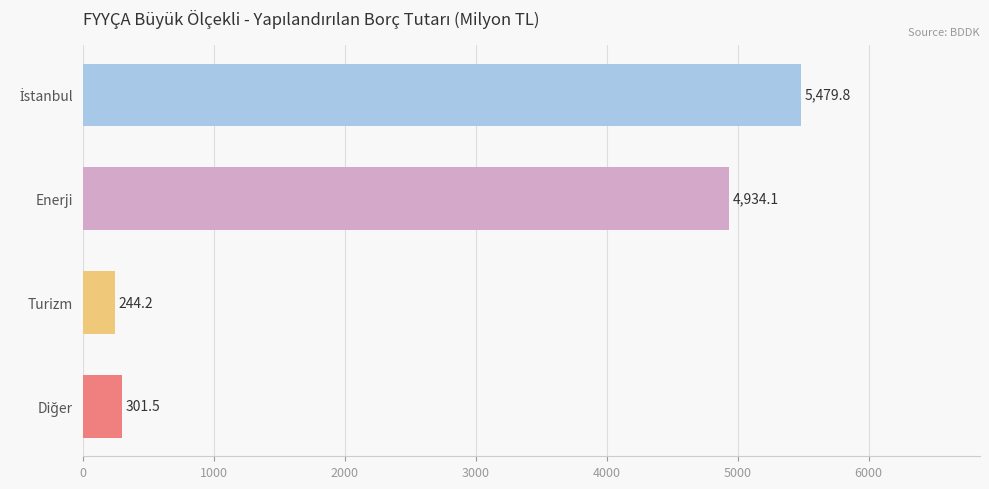

The value of Bağıtlanan Firma Sayısı (Aralık) at Doğu Marmara is -0.4. True or false?

False